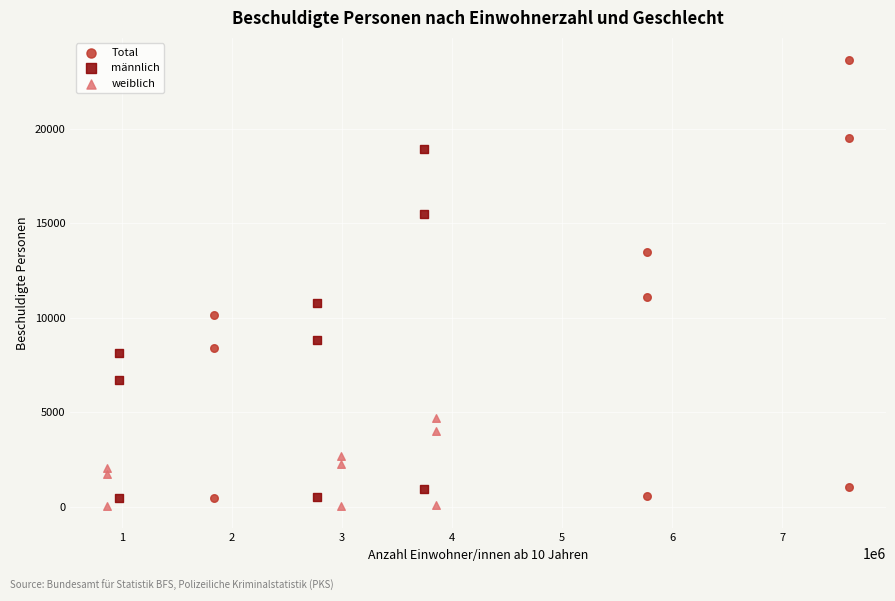

What are all the series names shown in the legend?

Total, männlich, weiblich